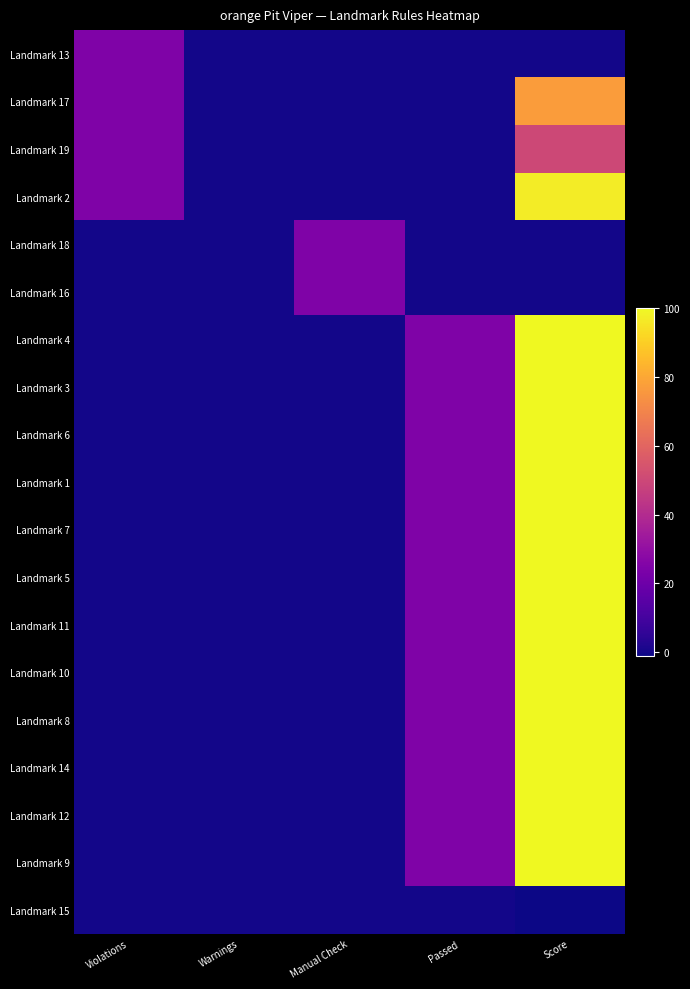

At how many categories does at least one series exceed 32?

1